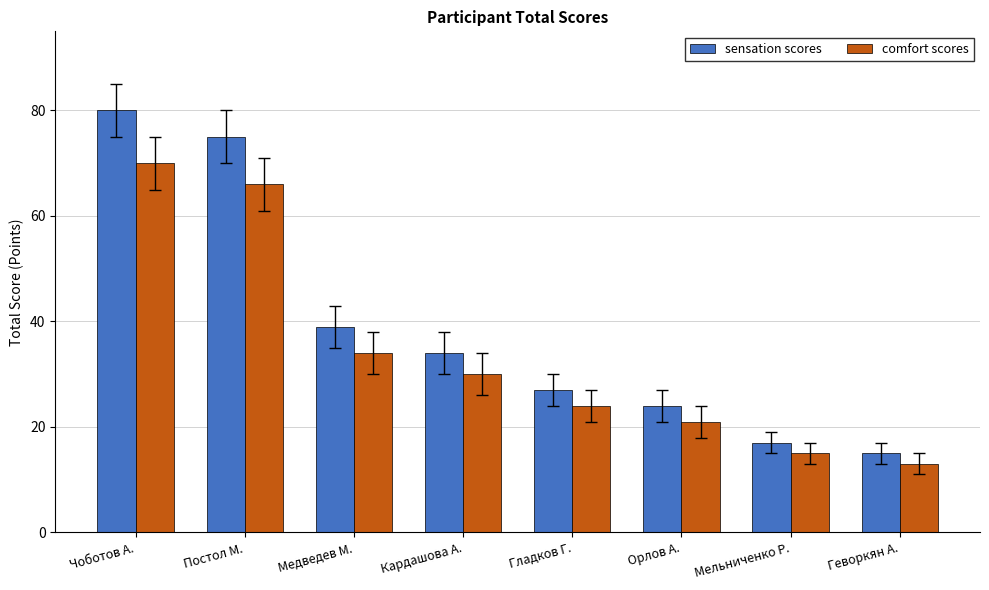

What is the difference between the highest and lowest values at Орлов А.?

3